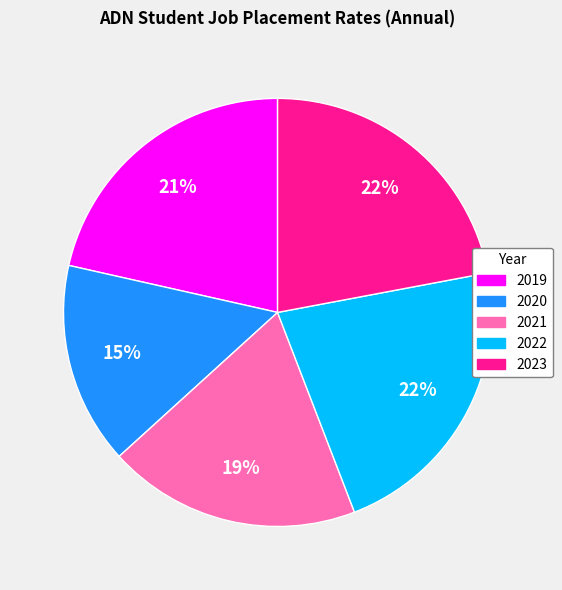

Combined, do 2022 and 2021 account for over 50%?

No